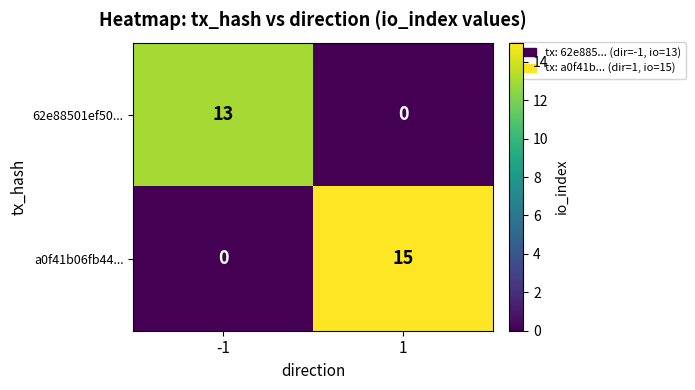

Between -1 and 1, which series saw the biggest shift?

a0f41b06fb44...